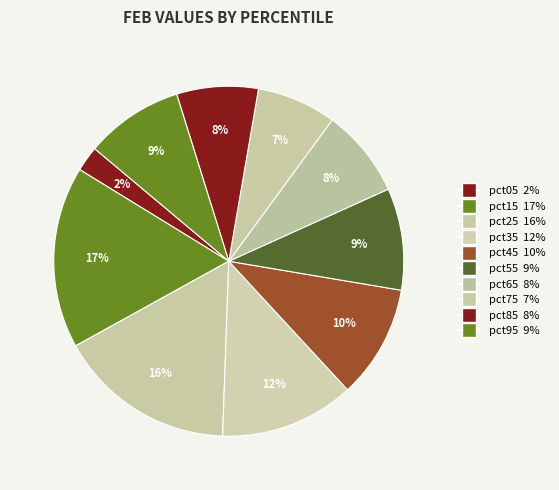

Is it true that pct15 is 17% of the pie?

True